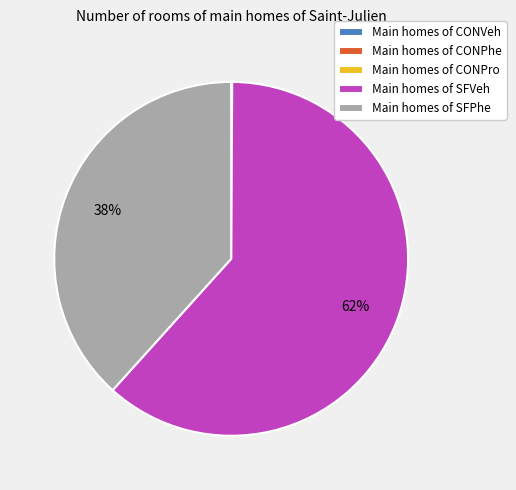

Is there a majority slice in this chart?

Yes